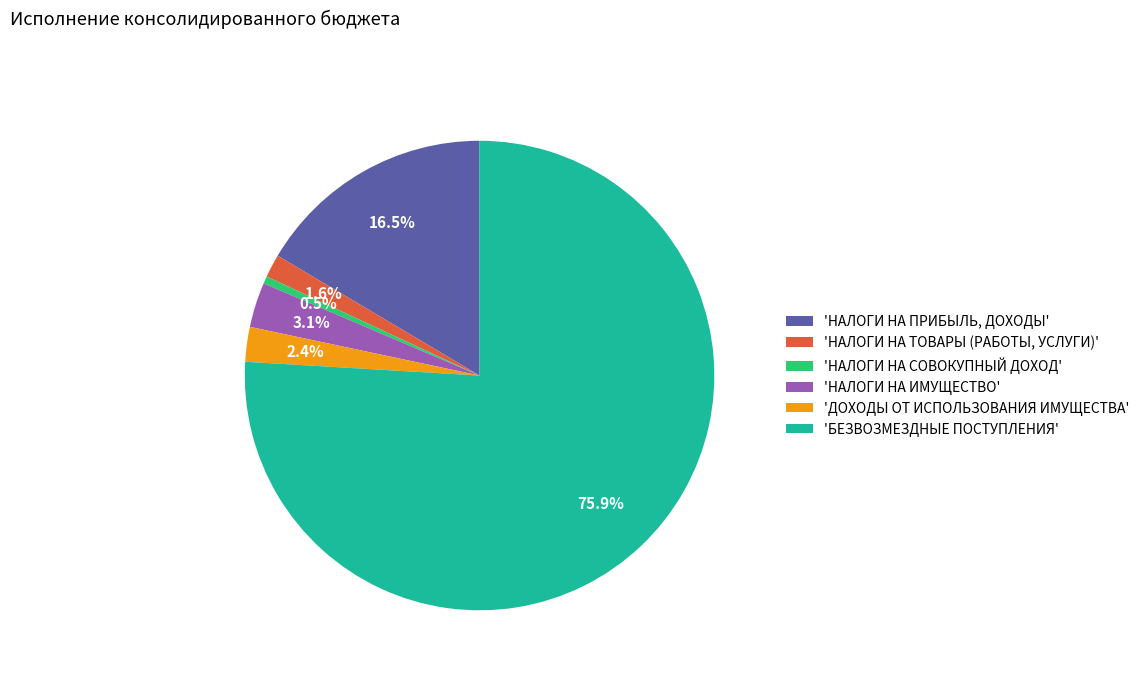

Rank the categories by value from highest to lowest.

'БЕЗВОЗМЕЗДНЫЕ ПОСТУПЛЕНИЯ', 'НАЛОГИ НА ПРИБЫЛЬ, ДОХОДЫ', 'НАЛОГИ НА ИМУЩЕСТВО', 'ДОХОДЫ ОТ ИСПОЛЬЗОВАНИЯ ИМУЩЕСТВА', 'НАЛОГИ НА ТОВАРЫ (РАБОТЫ, УСЛУГИ)', 'НАЛОГИ НА СОВОКУПНЫЙ ДОХОД'